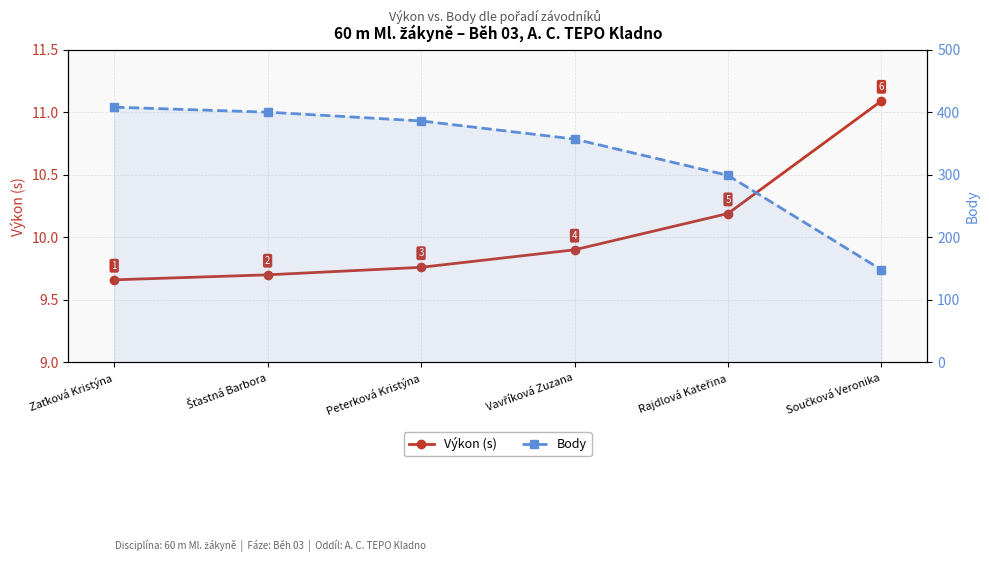

Rank the series by their maximum value, from lowest to highest.

Výkon (s), Body